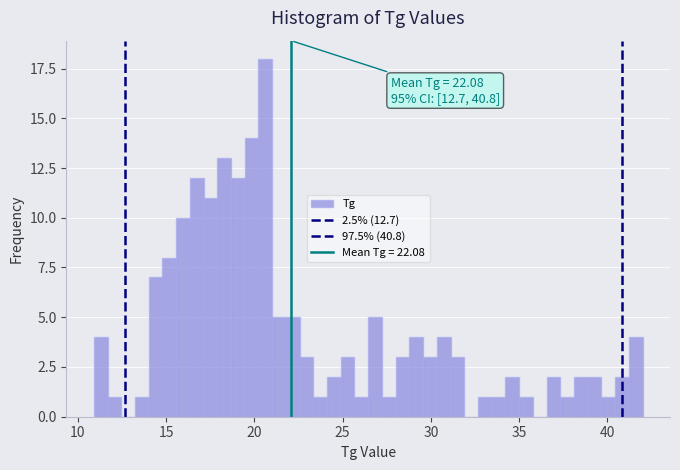

Around what value on the x-axis is the tallest bar? Give the approximate position of its centre, as read against the axis.

20.5